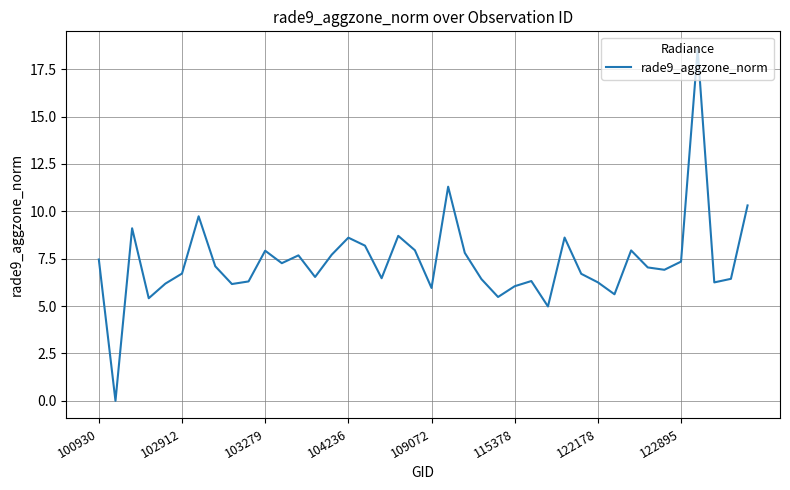

What is the greatest value displayed?

18.6